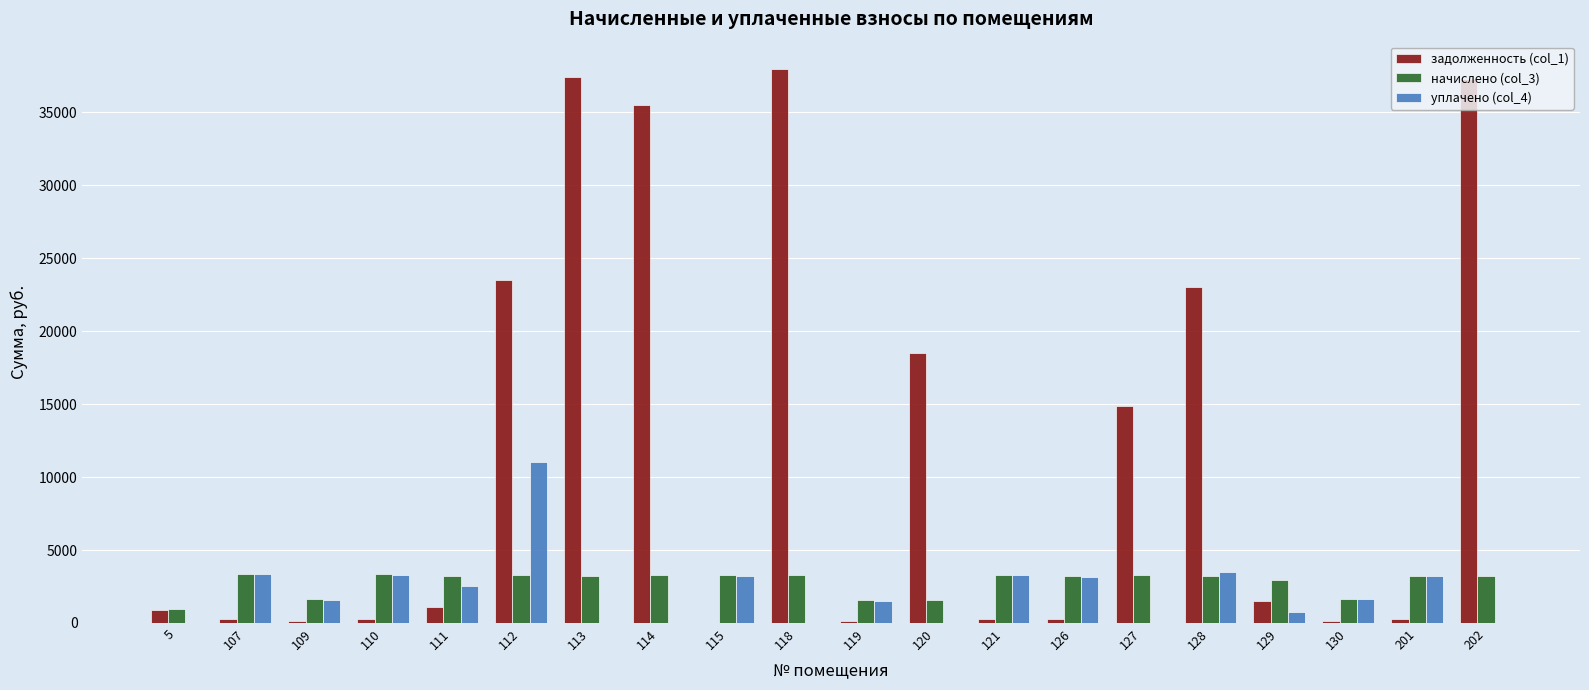

What is the sum of the уплачено (col_4) values at 130 and 118?

1632.3